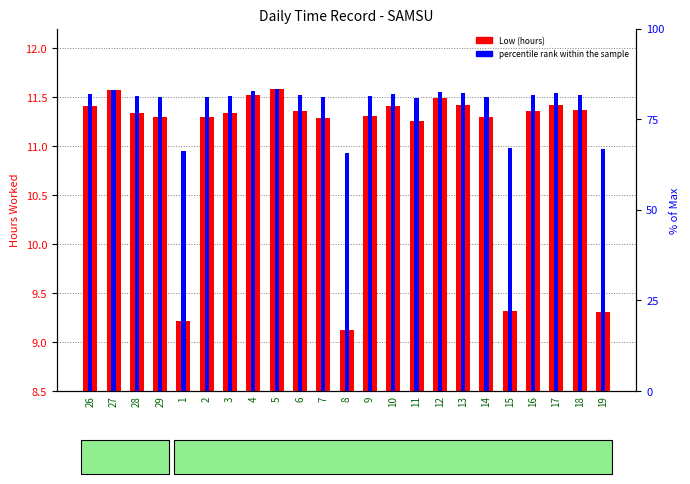

Is the value of Low (hours) at 4 greater than the value of percentile rank within the sample at 28?

Yes